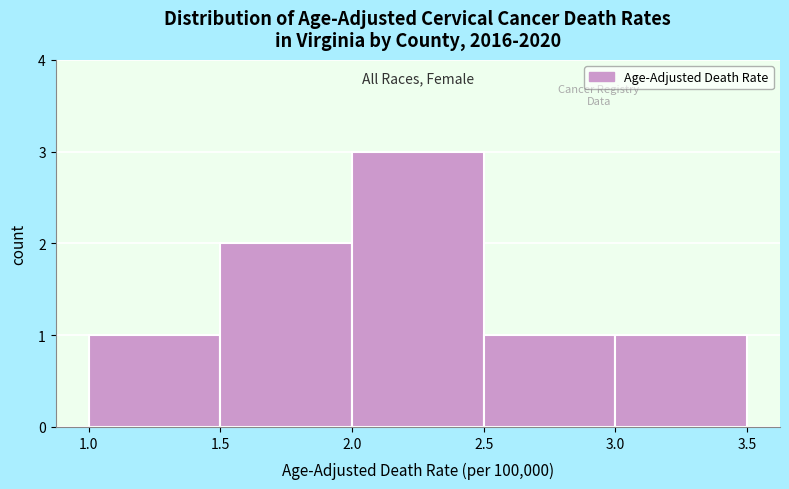

Which range on the x-axis has the tallest bar?

2.0 to 2.5